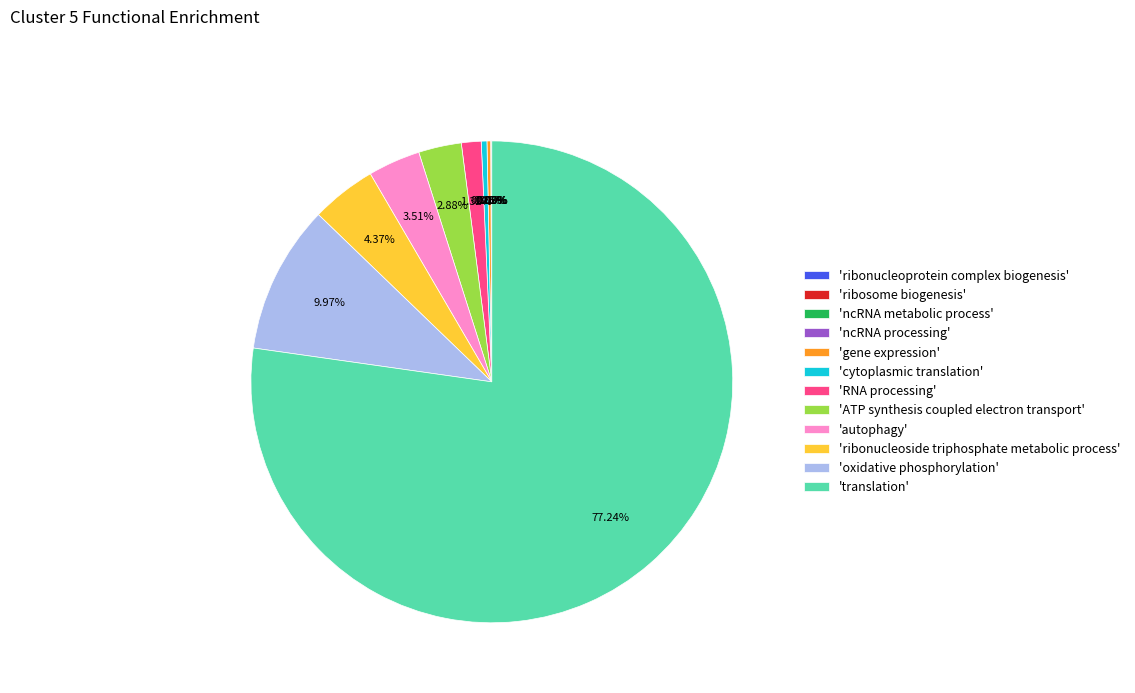

Is the sum of 'ribonucleoside triphosphate metabolic process' and 'RNA processing' greater than half?

No